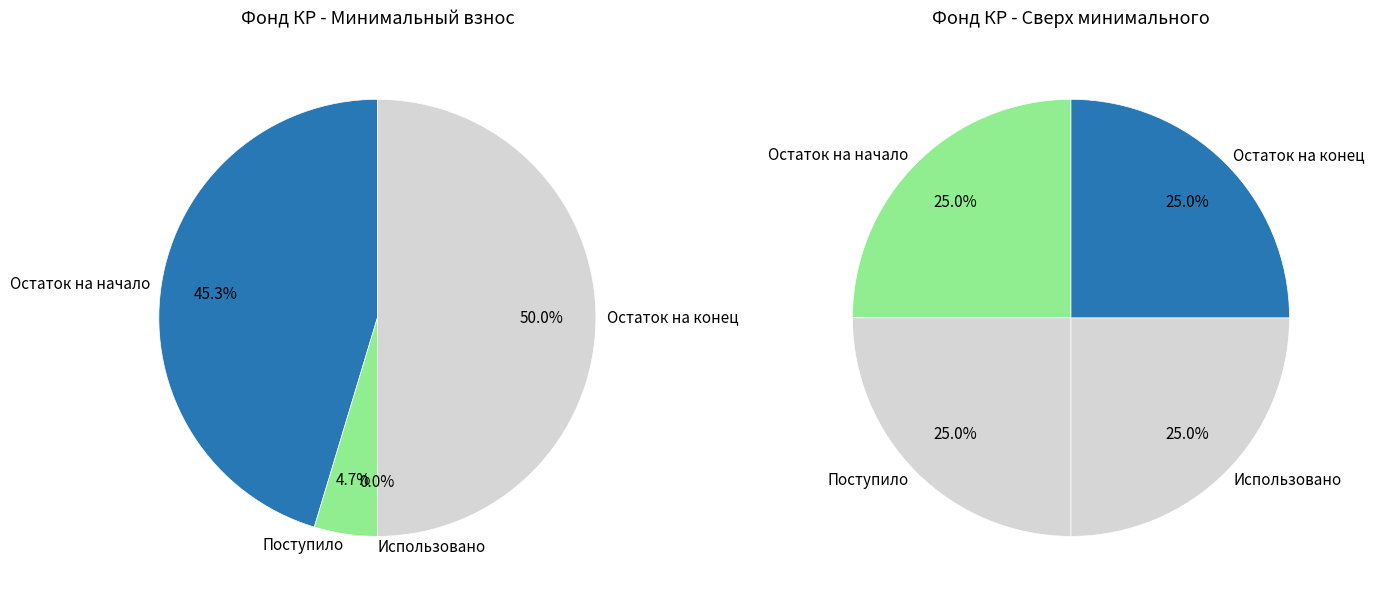

Count the number of slices in the pie.

4